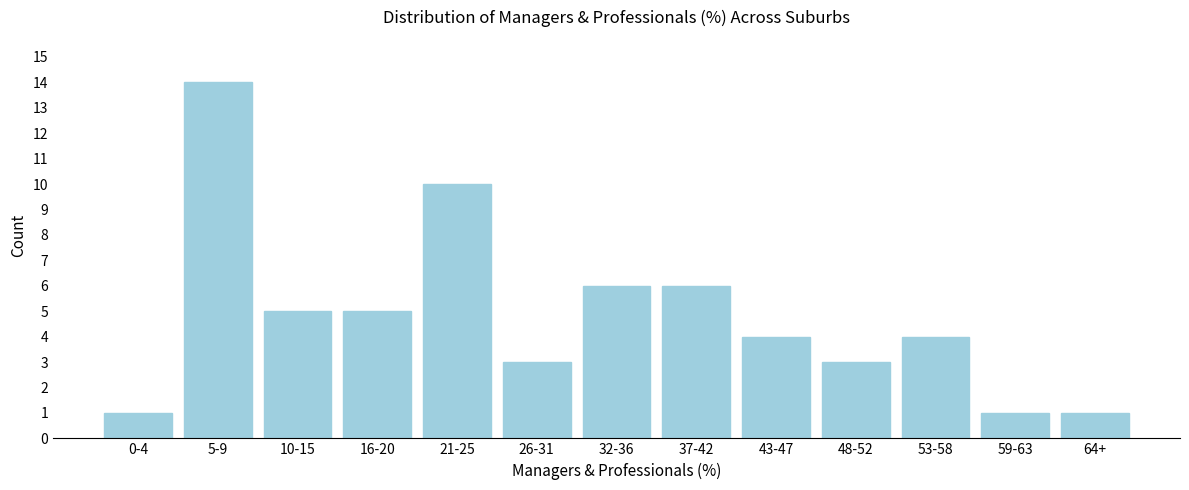

Reading left to right, extract all data points from this chart.

0-4=1	5-9=14	10-15=5	16-20=5	21-25=10	26-31=3	32-36=6	37-42=6	43-47=4	48-52=3	53-58=4	59-63=1	64+=1